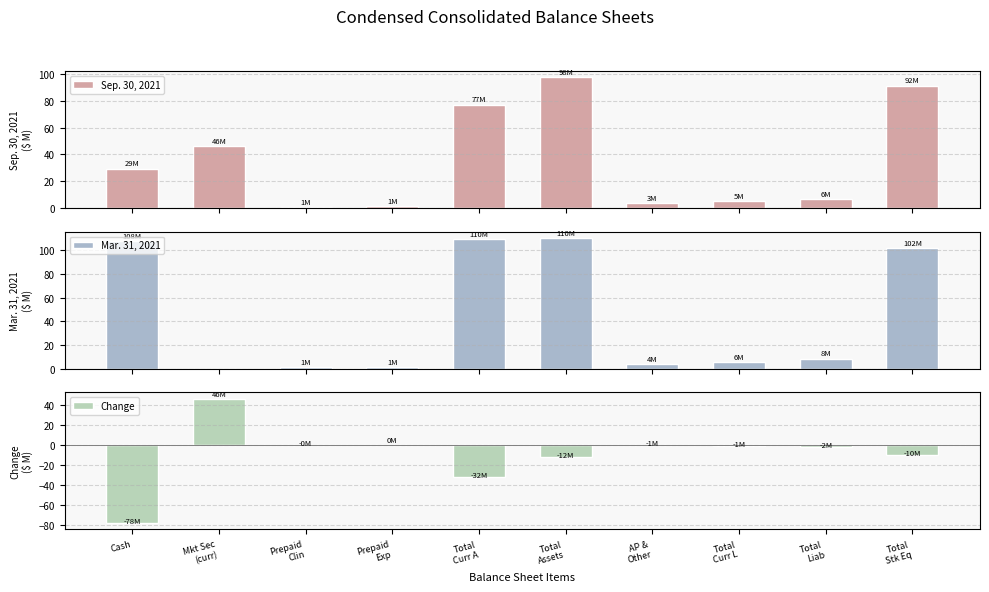

What is the minimum value shown in the chart?

-78.3